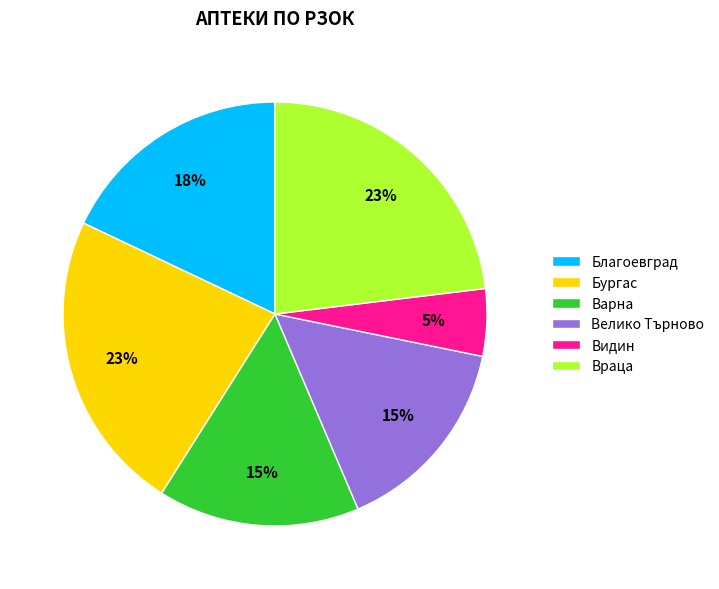

Do Видин and Враца together represent more than half of the pie?

No